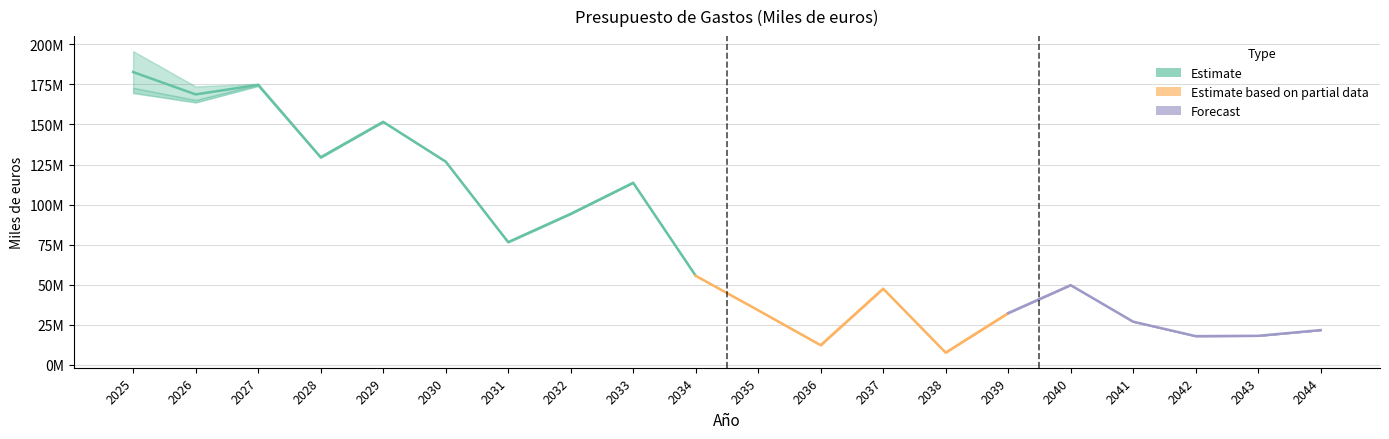

At how many categories does at least one series exceed 85637806?

8